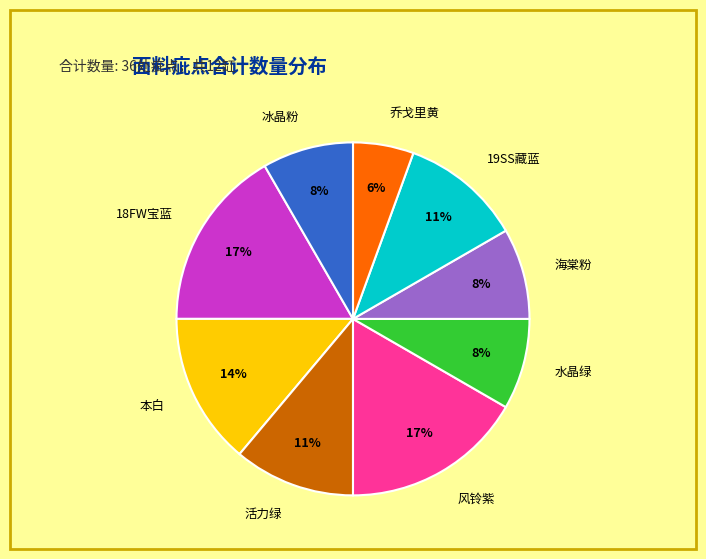

What is the smallest slice in the pie chart?

乔戈里黄